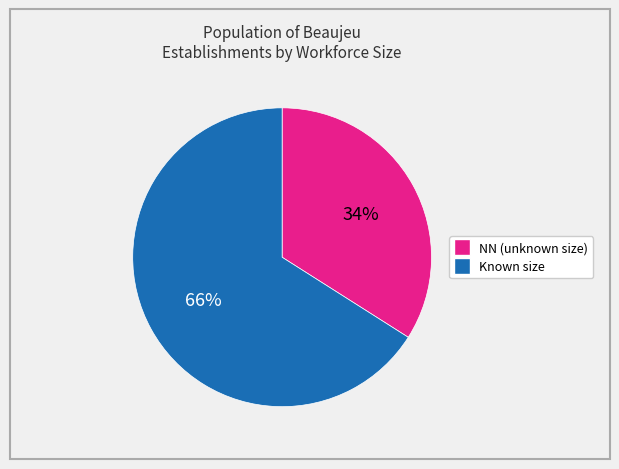

To the nearest percent, what is the average slice percentage?

50%